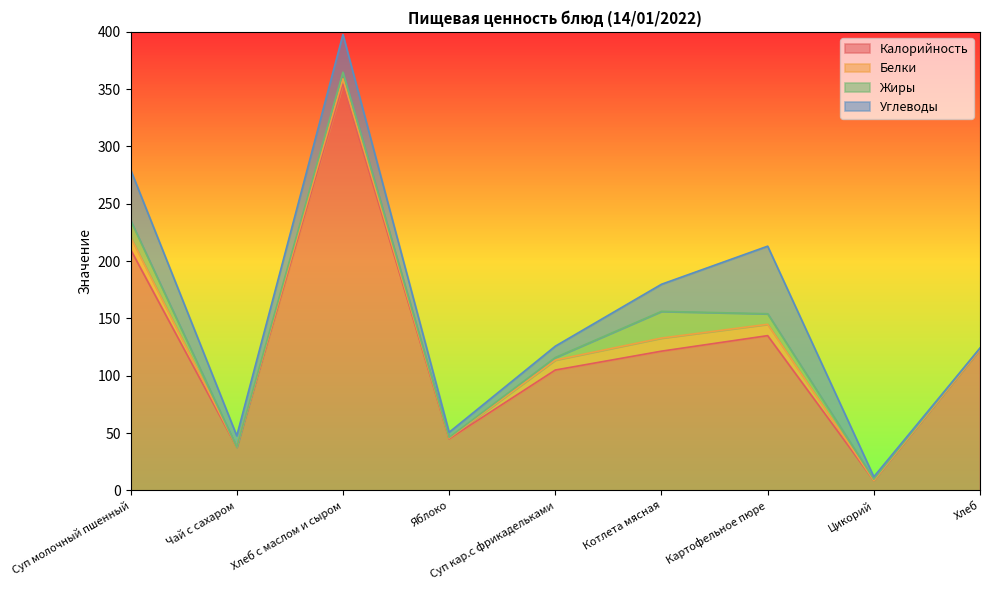

What is the spread (max minus min) of values at Котлета мясная?

110.0